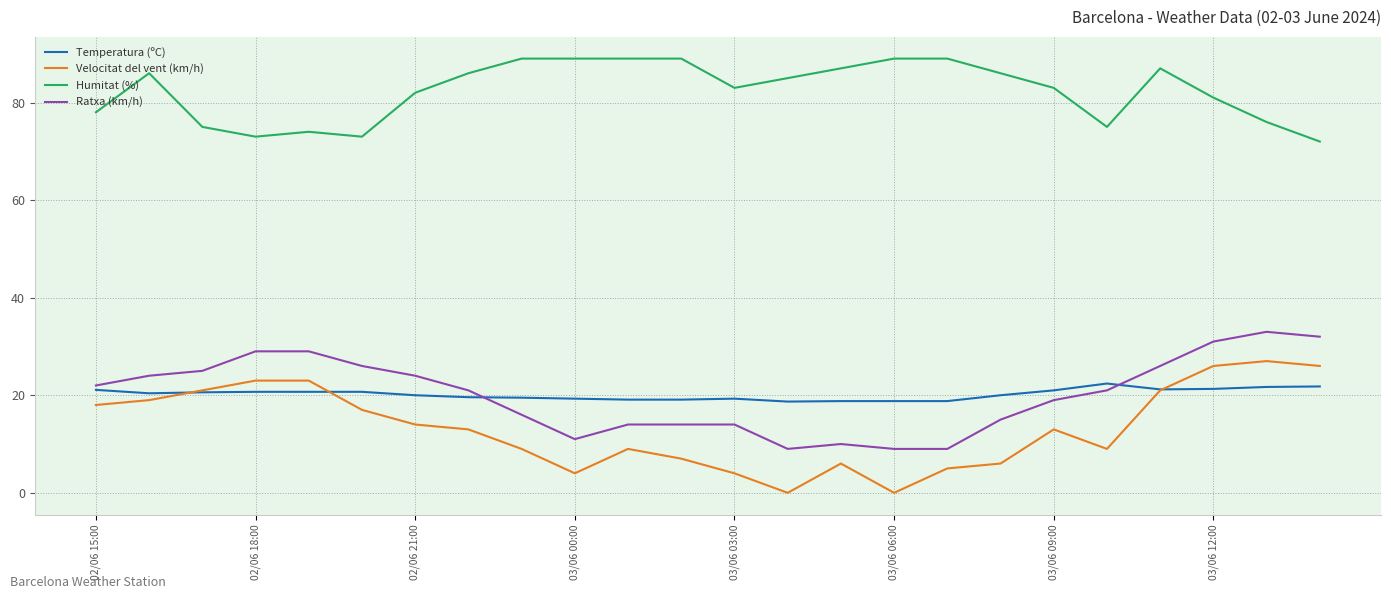

True or false: Ratxa (km/h) and Velocitat del vent (km/h) intersect in this chart.

False